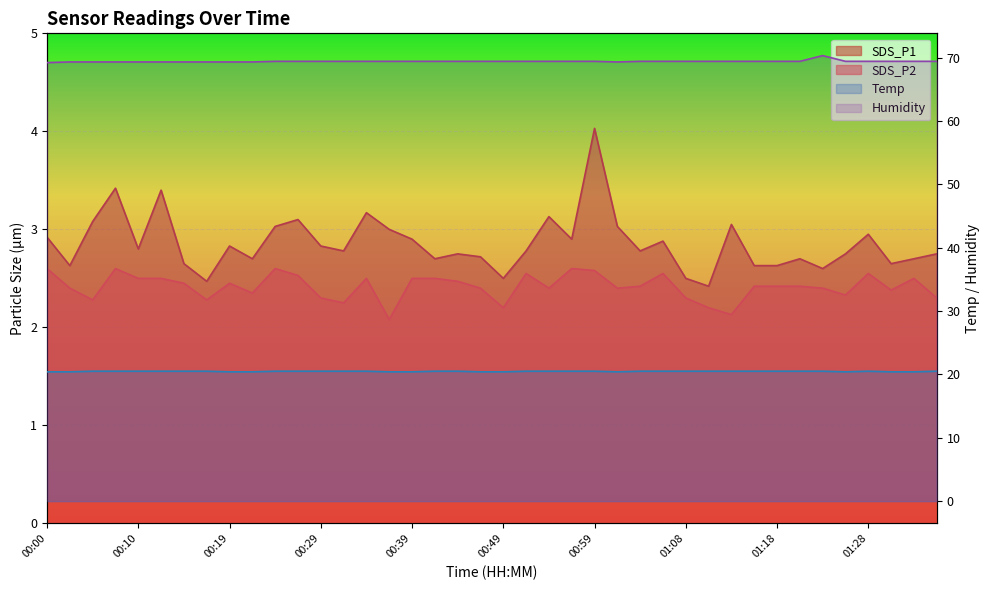

What is the maximum value shown in the chart?

70.3